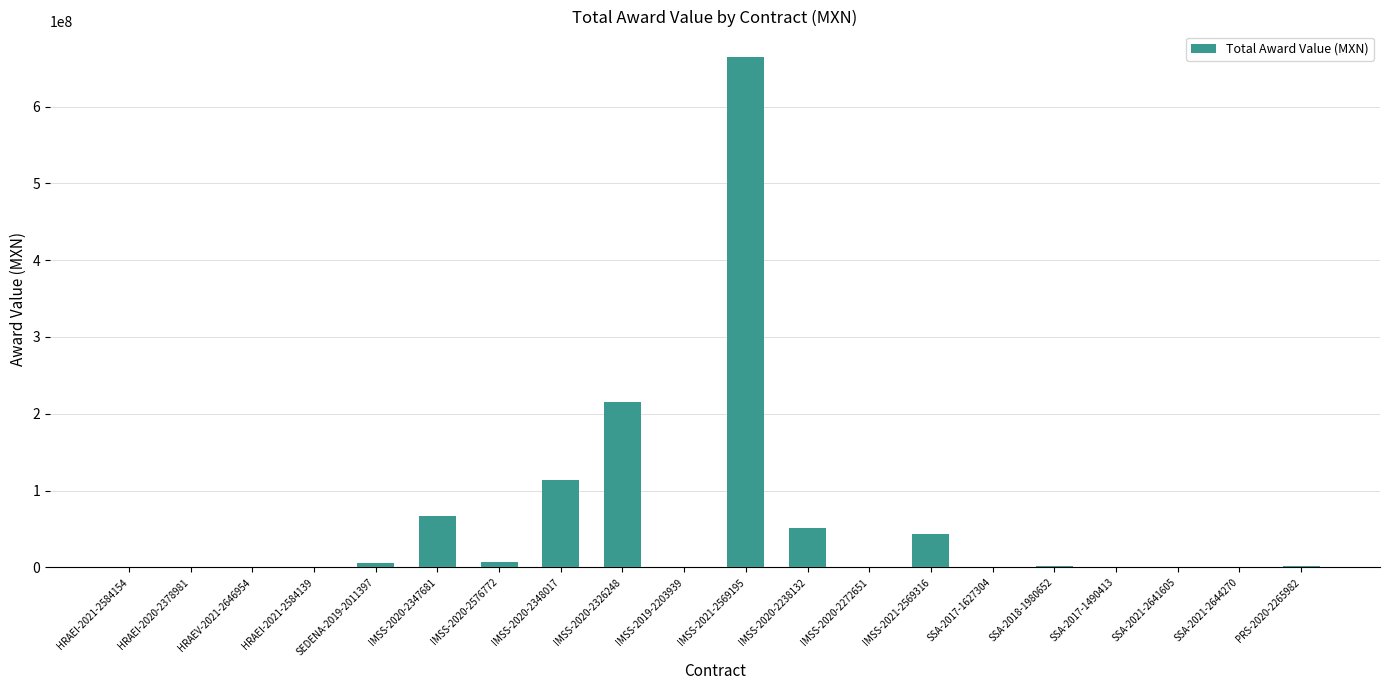

What is the greatest value displayed?

664456900.1